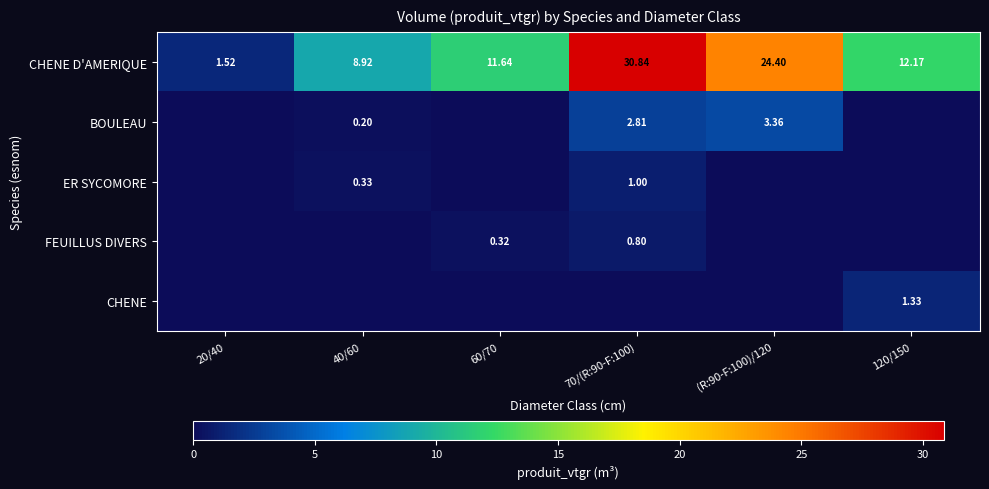

What is the total value across all series at (R:90-F:100)/120?

27.8